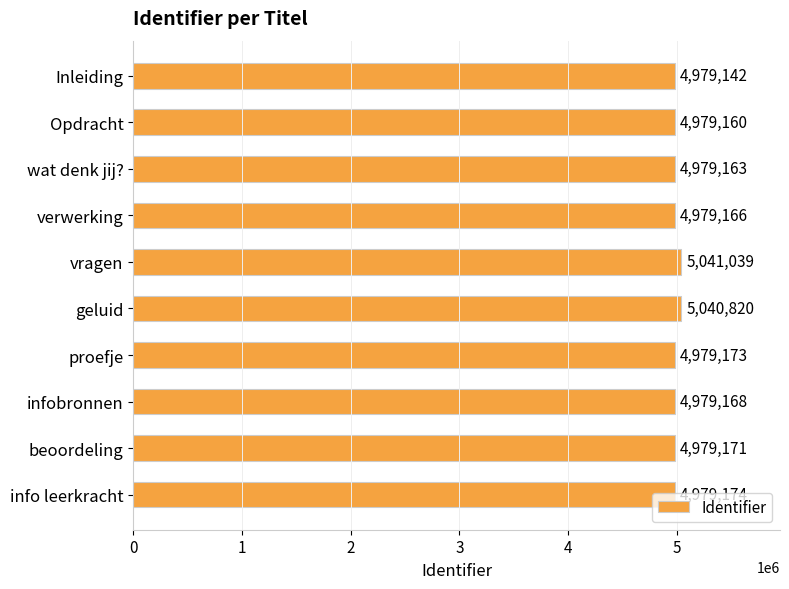

The value at Inleiding is 8895376. True or false?

False